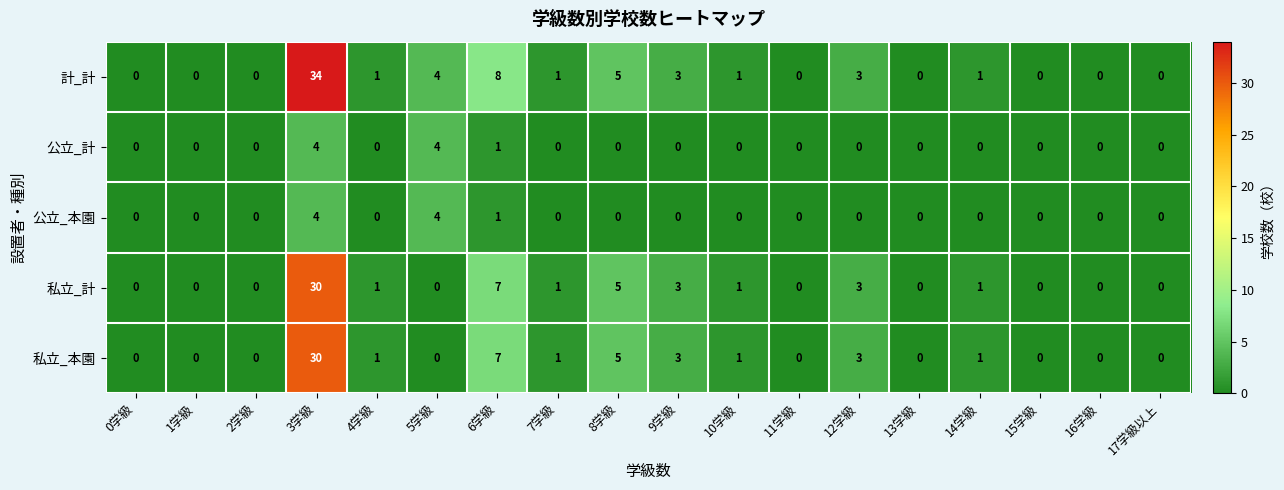

What is the difference between the second highest and second lowest values in the 私立_本園 series?

7